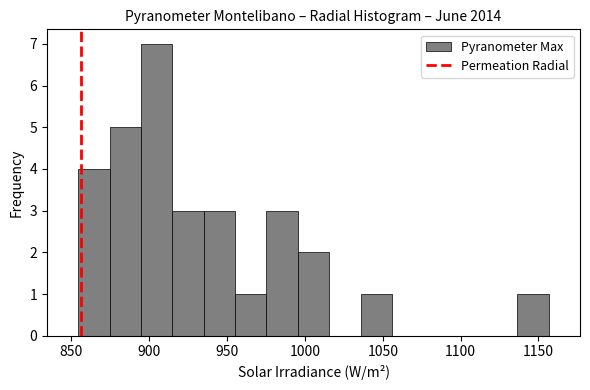

How tall is the bar that spans 1035 to 1055 on the x-axis? Neither the bar edges nor the heights are printed on the chart, so give them approximately, as read against the axes.

1